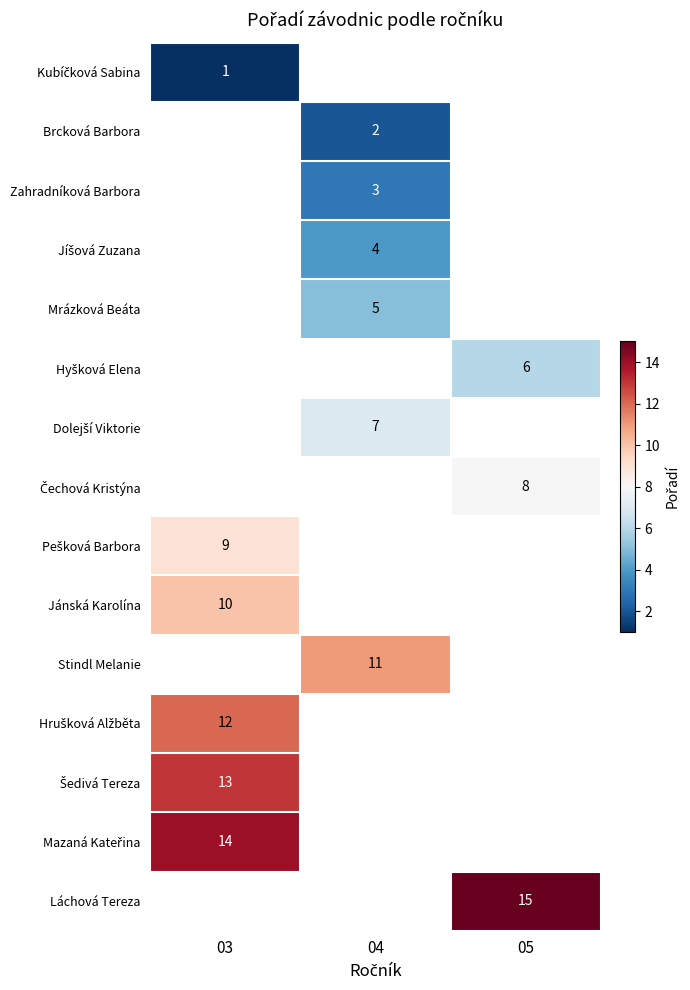

The Stindl Melanie series shows 7 at 04. True or false?

False